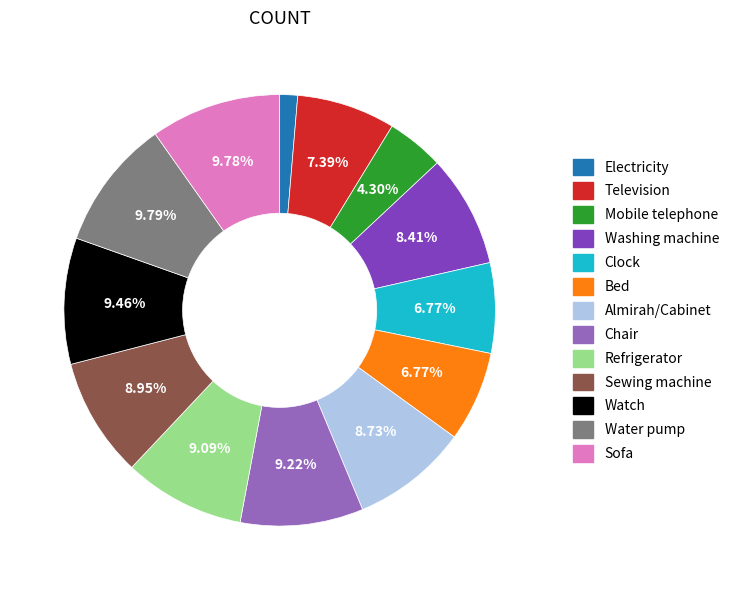

To the nearest percent, what portion does Sofa represent?

10%